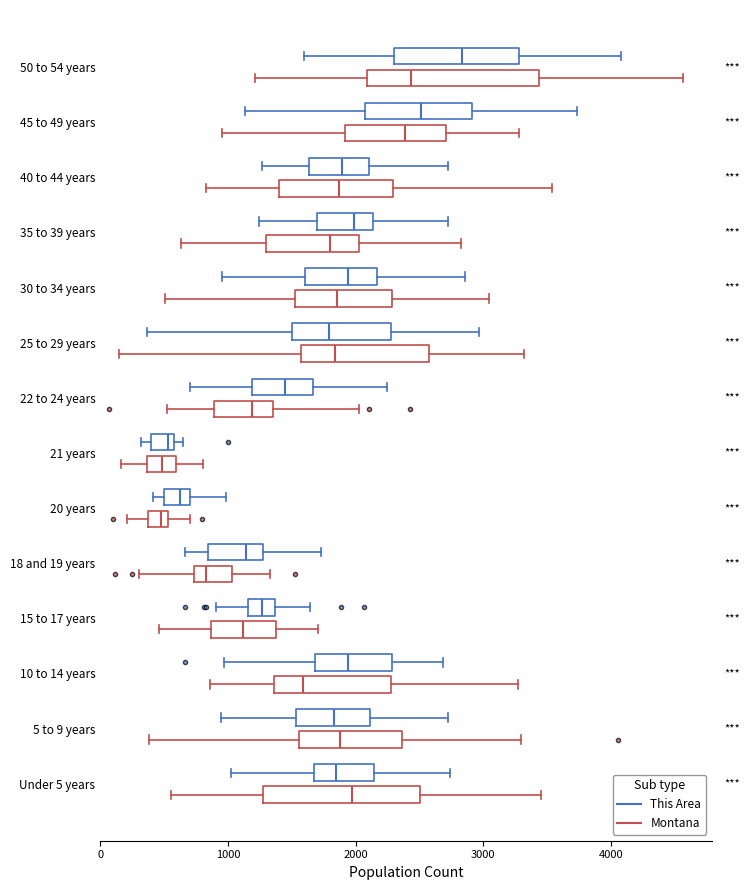

Comparing the boxes themselves (not the whiskers), which one is the widest?

50 to 54 years (Montana)